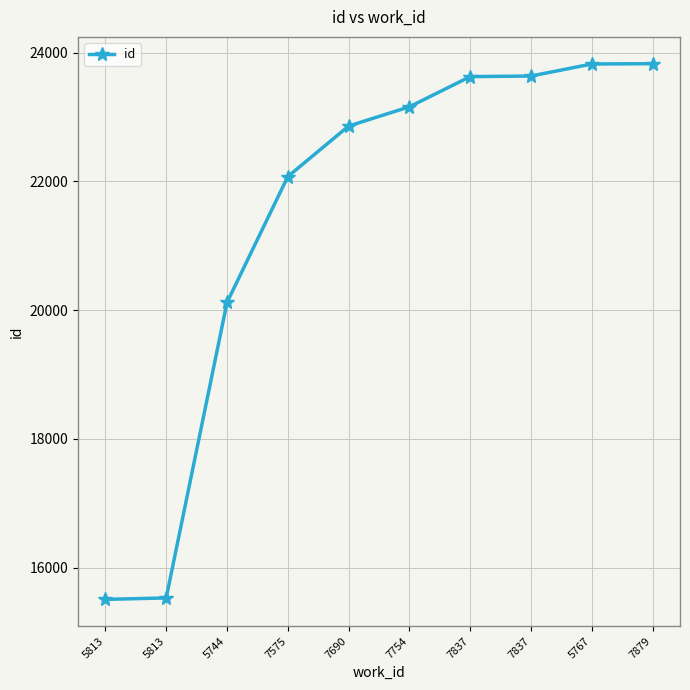

What is the difference between the values at 5744 and 7837?

3518